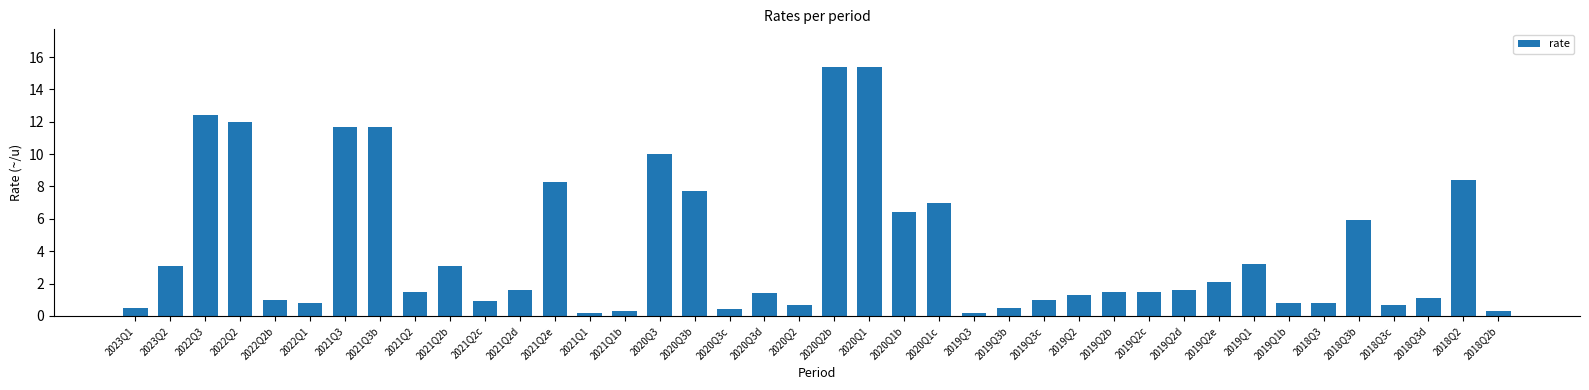

Is it true that the value at 2020Q1b is 6.4?

True